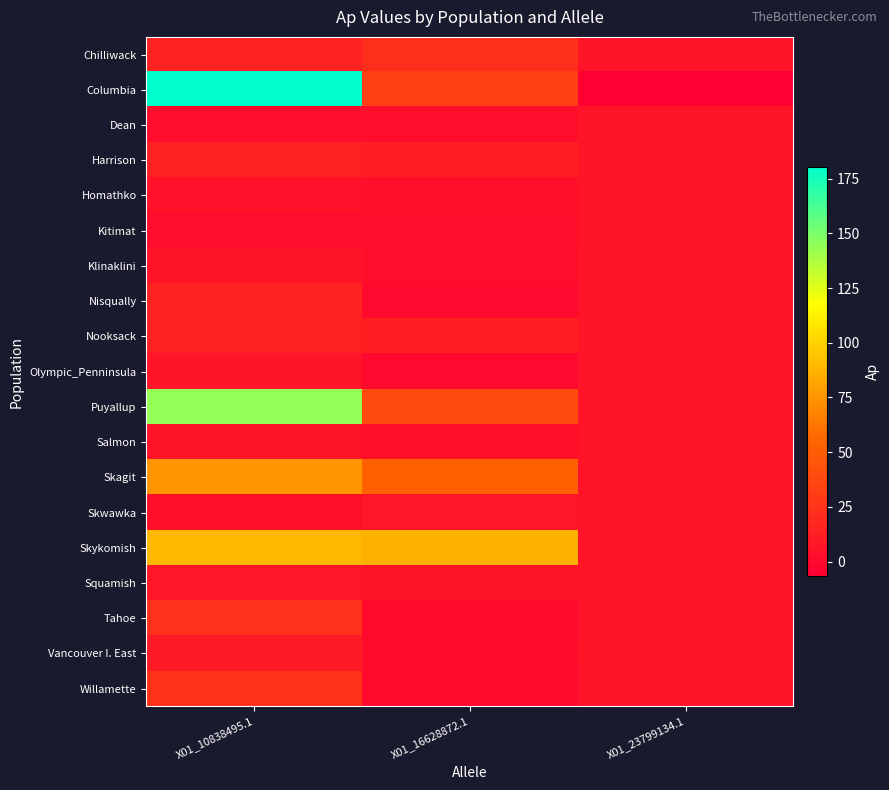

At X01_23799134.1, list the series in order from smallest to largest.

Columbia, Chilliwack, Dean, Harrison, Homathko, Kitimat, Klinaklini, Nisqually, Nooksack, Olympic_Penninsula, Puyallup, Salmon, Skagit, Skwawka, Skykomish, Squamish, Tahoe, Vancouver I. East, Willamette